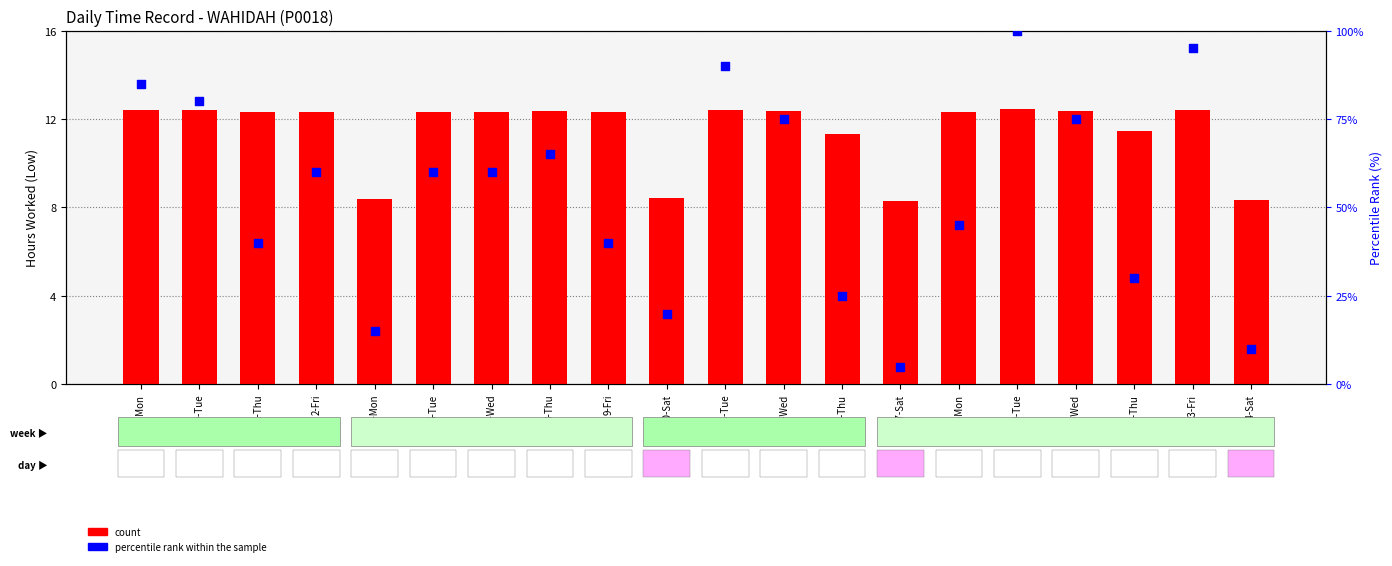

At how many categories does at least one series exceed 96?

1